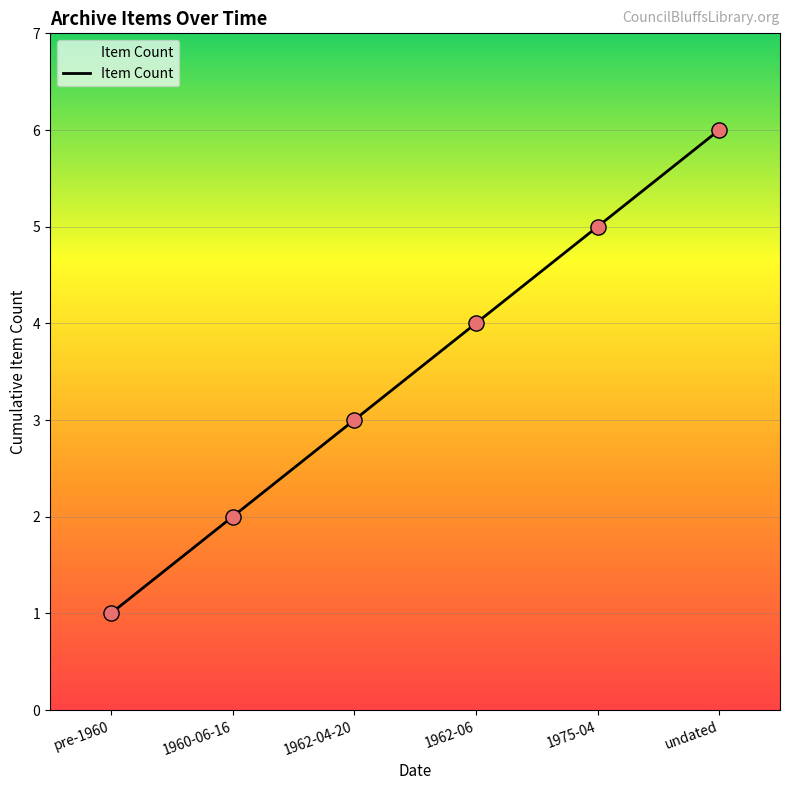

Which has a higher value, pre-1960 or undated?

undated